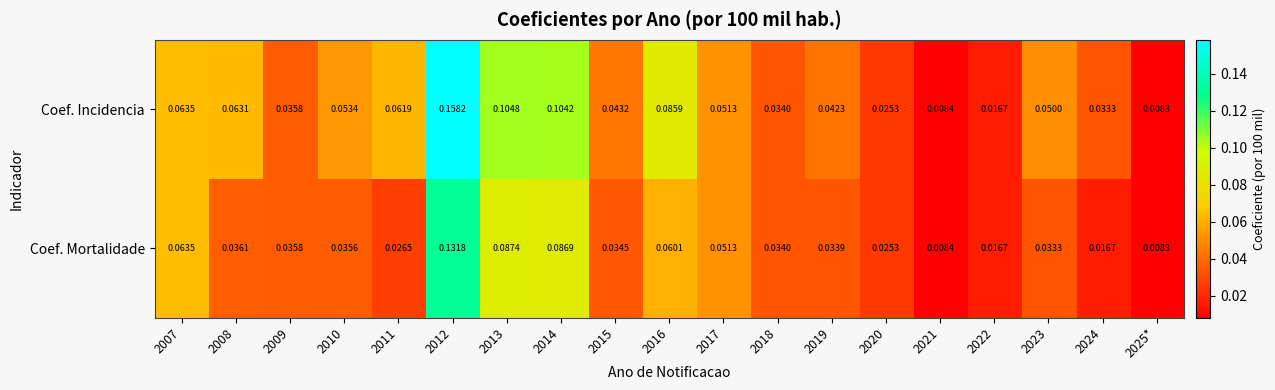

Which series has the largest total across all categories?

Coef. Incidencia